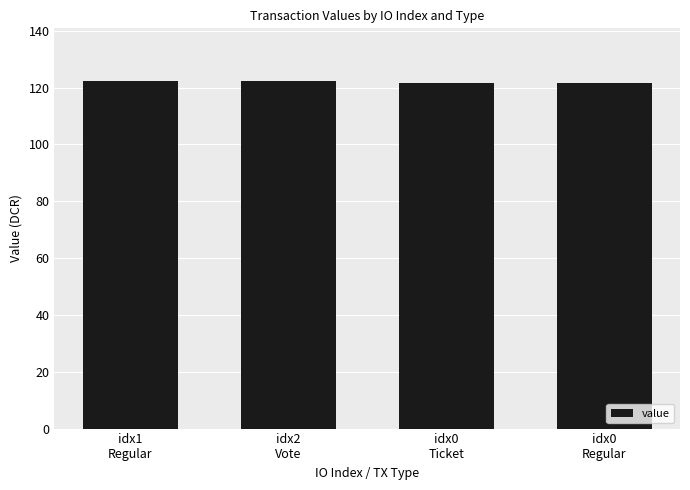

What is the sum of all values?

488.0